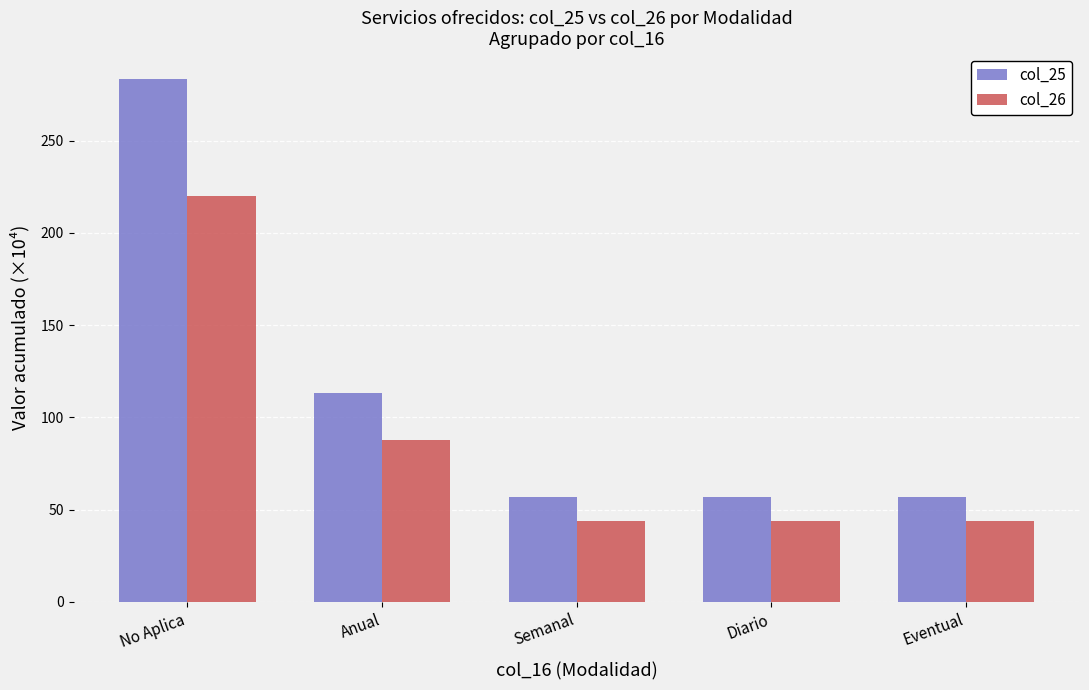

What are all the series names shown in the legend?

col_25, col_26